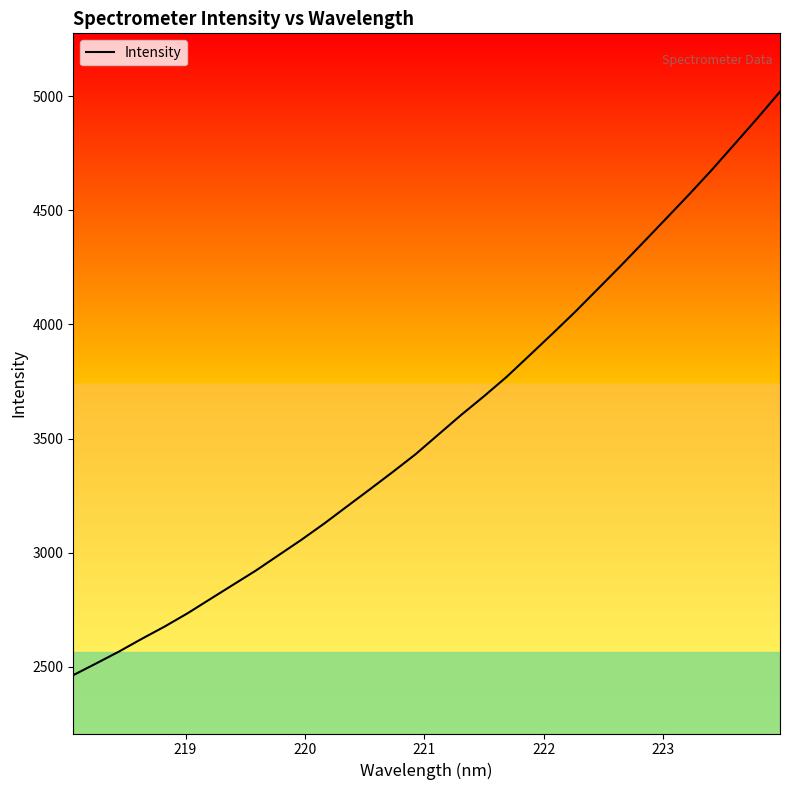

What is the difference between the maximum and minimum values?

2556.4